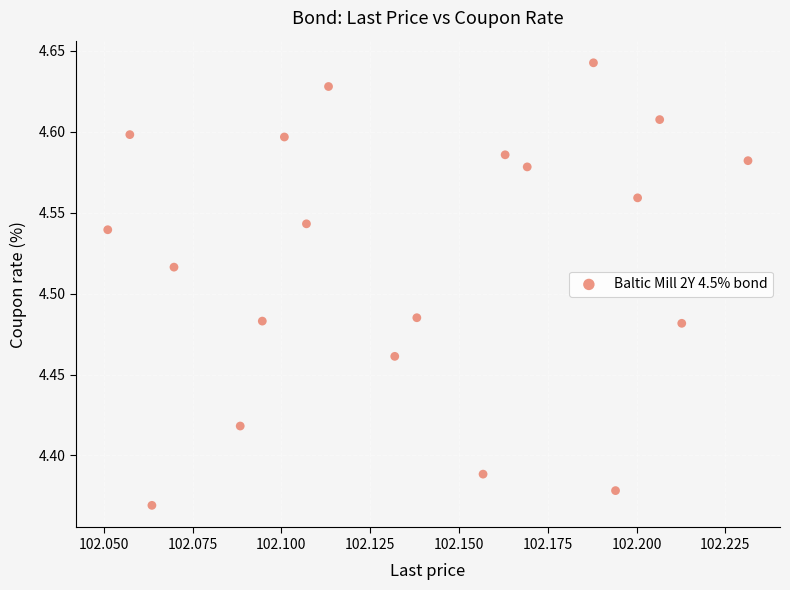

What is the range of Y values (max minus min)?

0.3